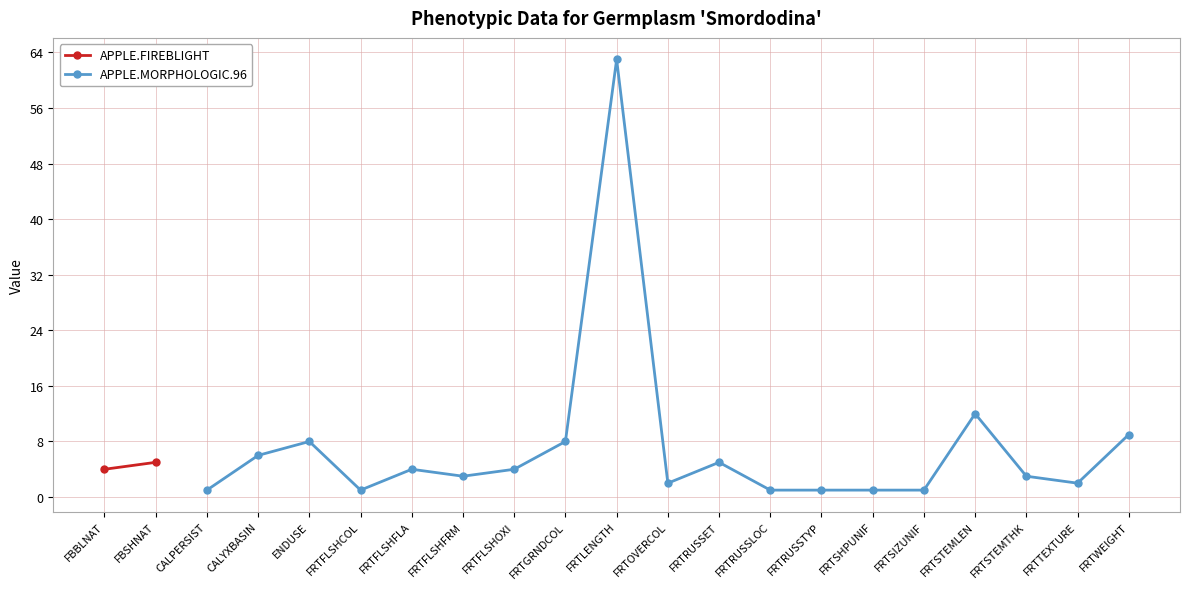

The value of APPLE.MORPHOLOGIC.96 at CALYXBASIN is 6. True or false?

True